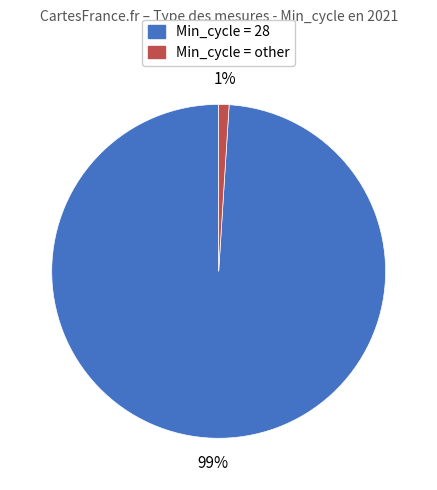

To the nearest percent, what is the average slice percentage?

50%